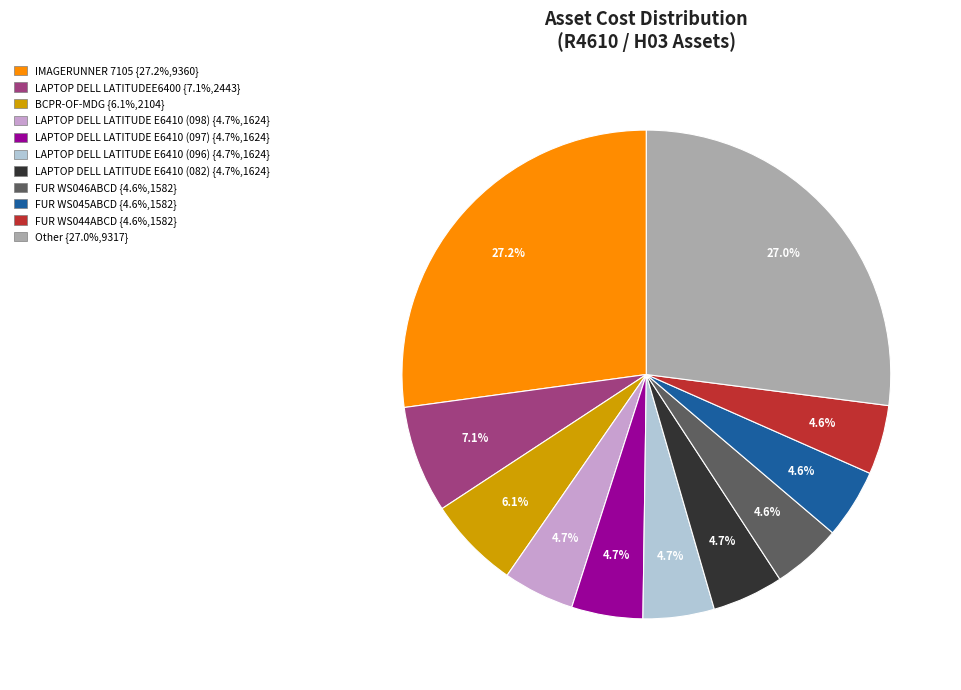

Does LAPTOP DELL LATITUDEE6400 {7.1%,2443} account for over 50% of the chart?

No